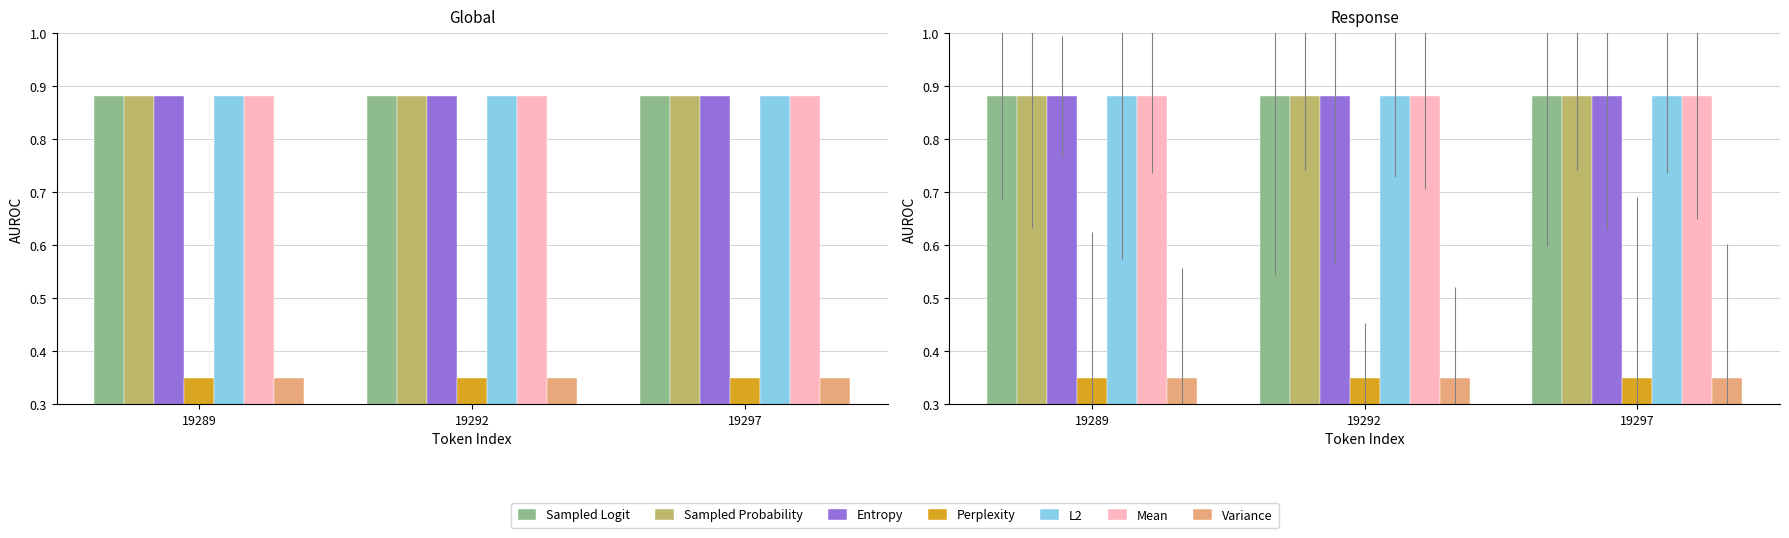

Which label corresponds to the largest value in the chart?

19297